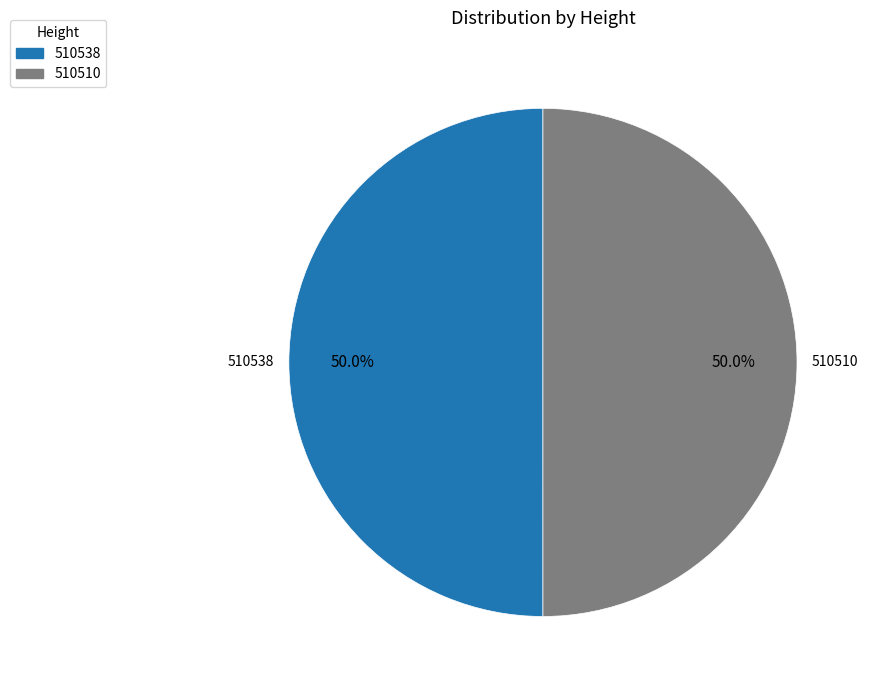

True or false: 510538 accounts for 45% of the total.

False